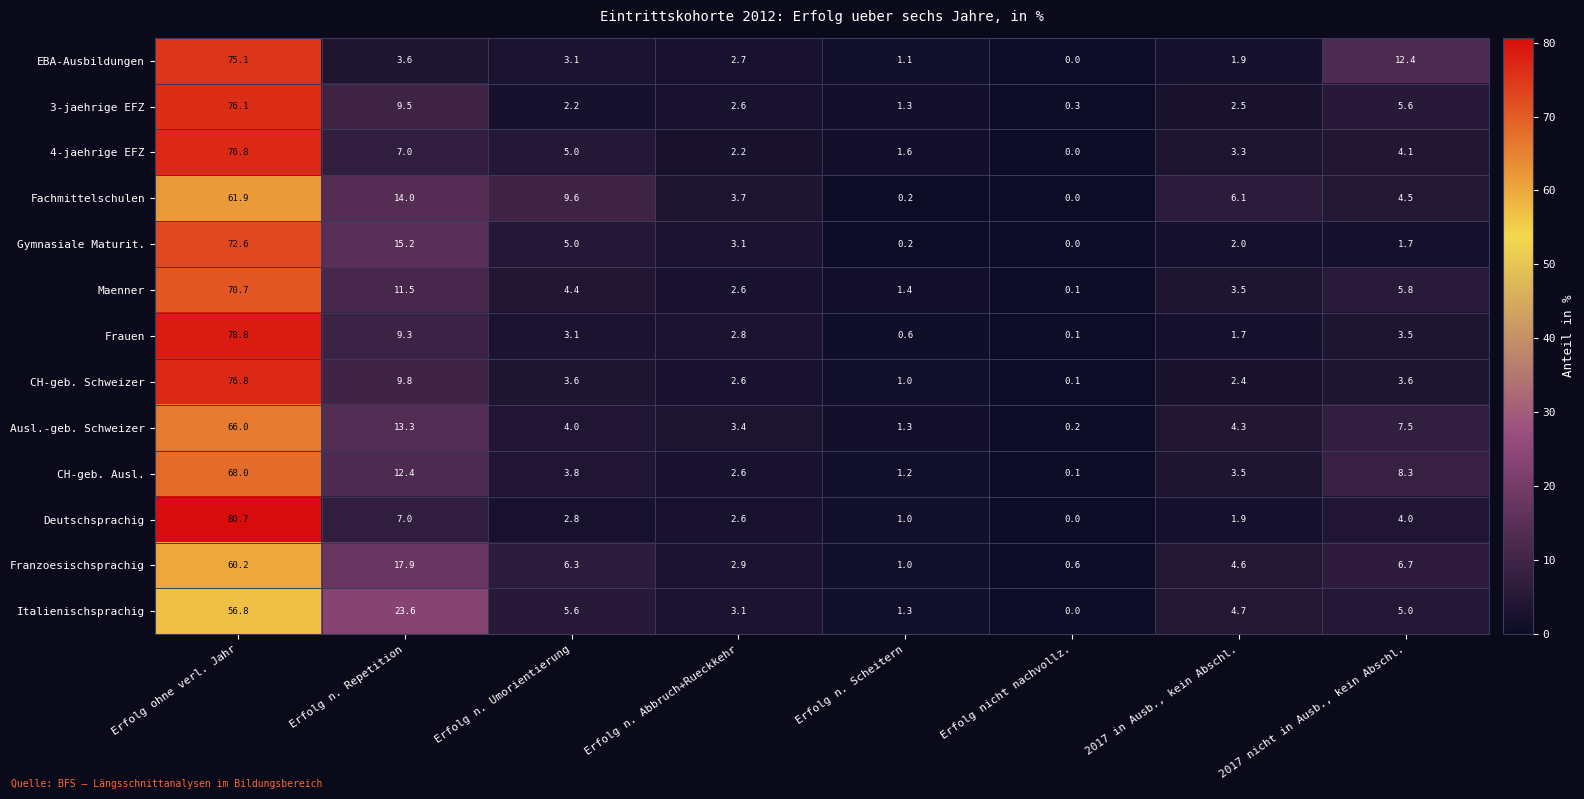

What is the approximate value of Franzoesischsprachig at 2017 in Ausb., kein Abschl.?

4.6